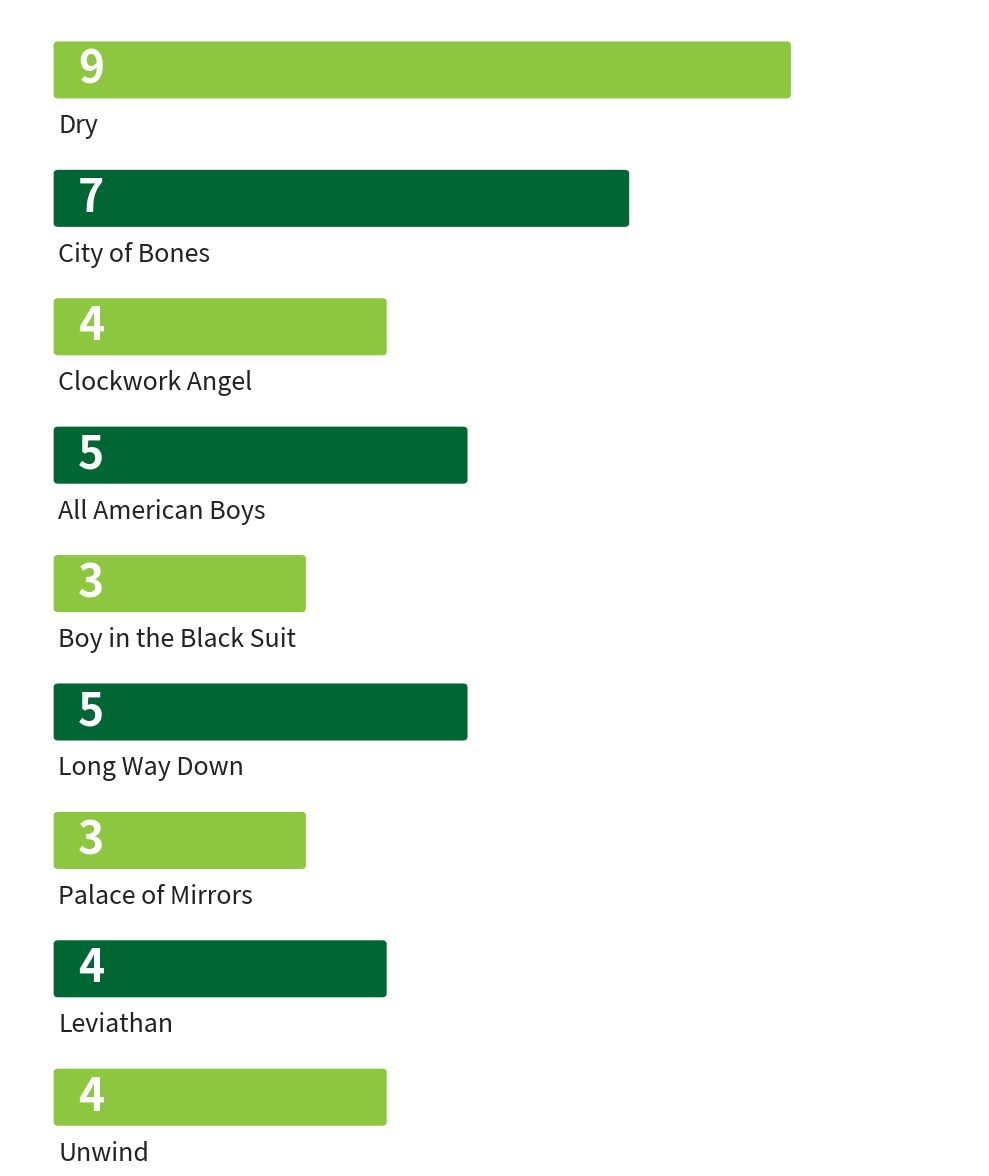

At which label is the value closest to 6?

City of Bones